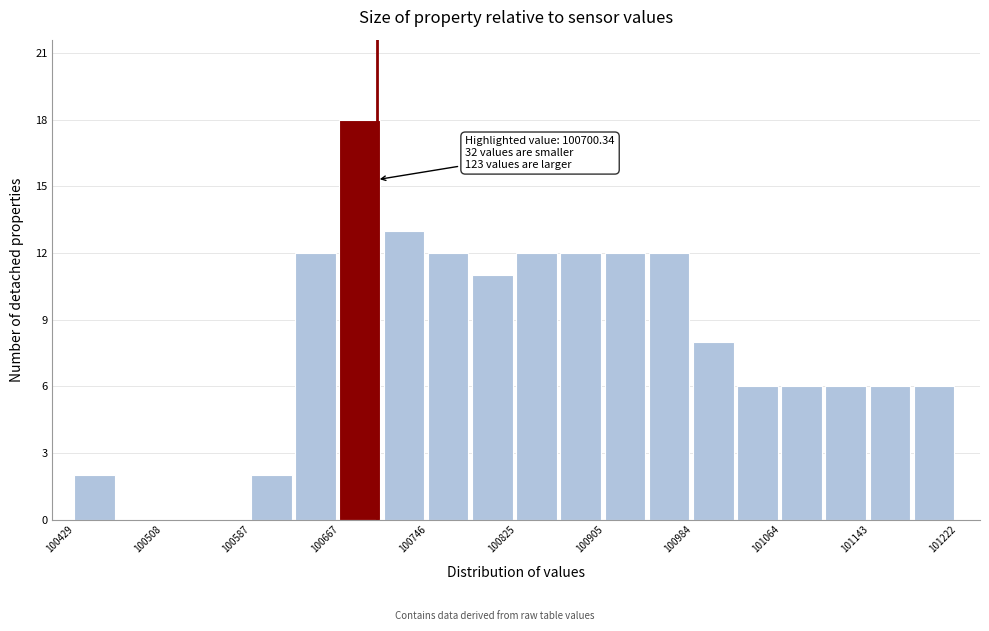

Read against the x-axis, roughly where is the centre of the tallest bar?

100680